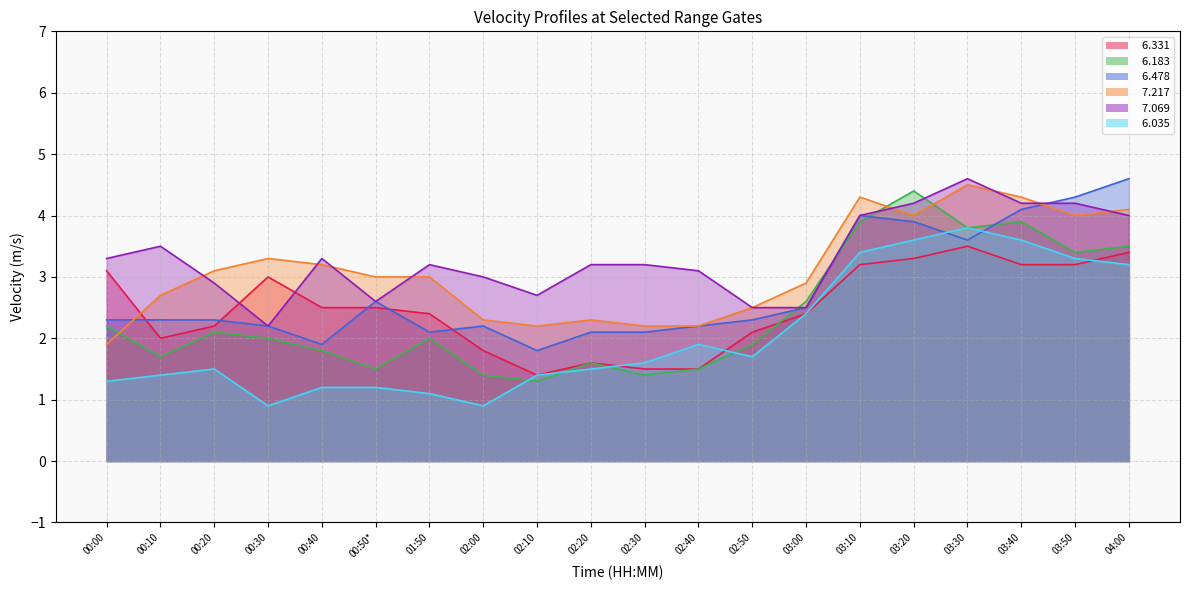

Where is the first local maximum for   7.069?

00:10